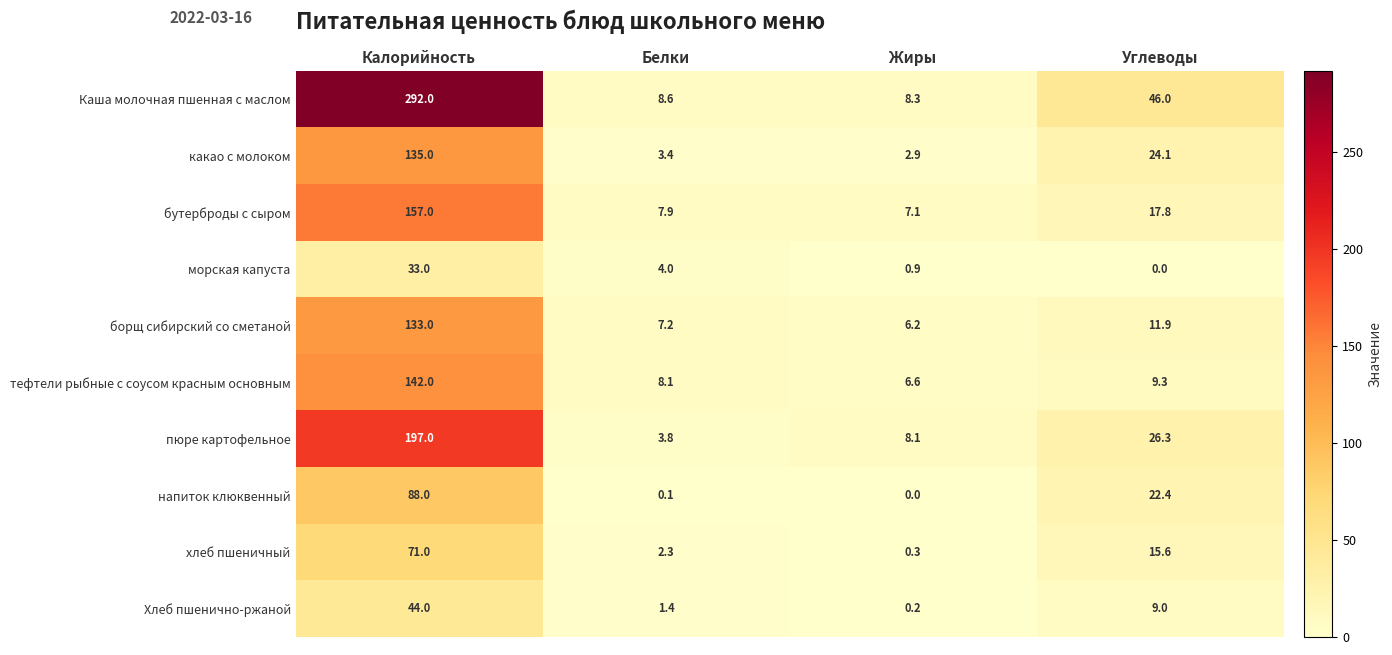

Which series has the widest spread of values?

Каша молочная пшенная с маслом